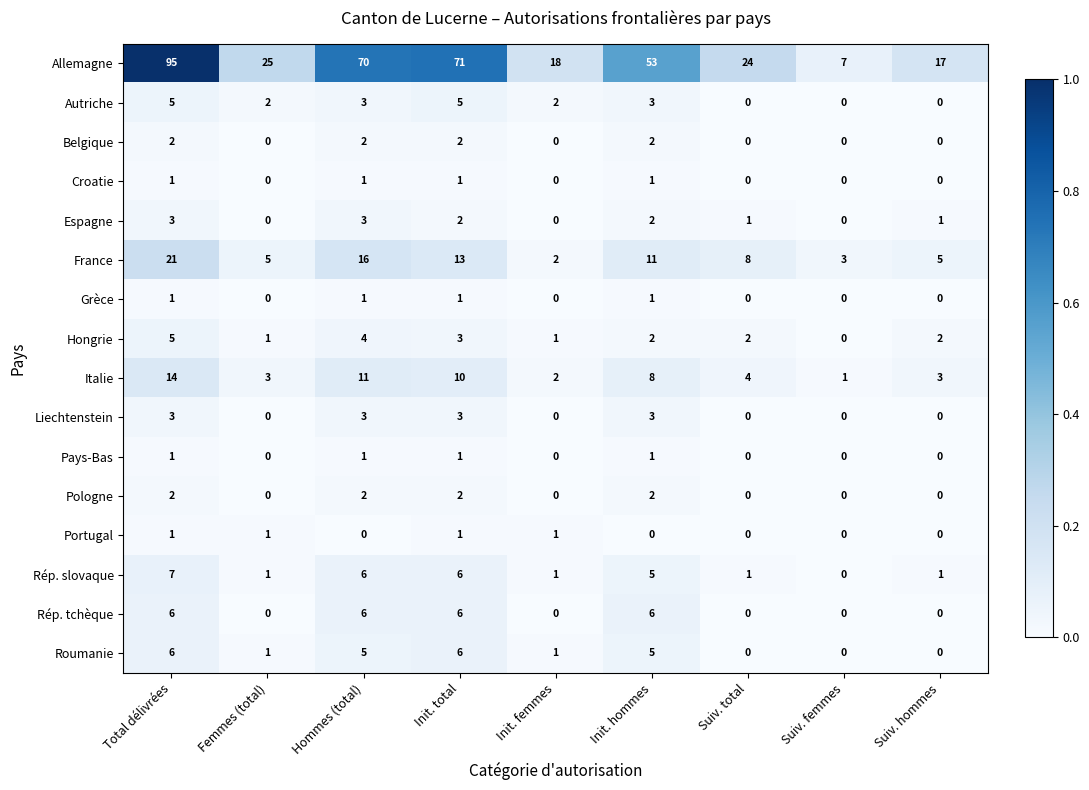

At which category is the sum across all series the highest?

Total délivrées